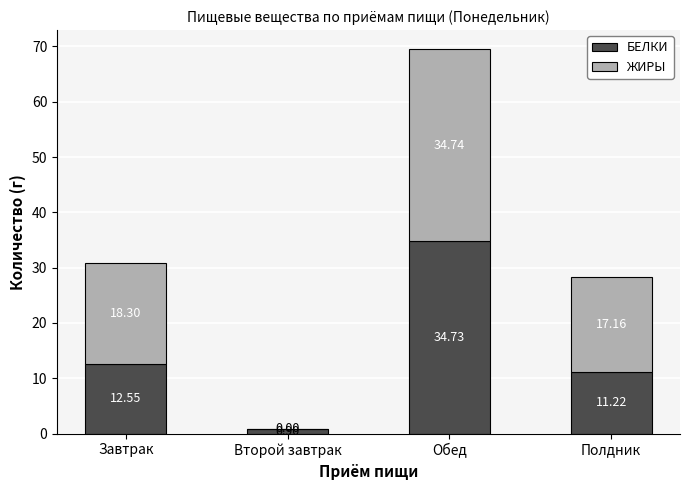

At which category is the sum across all series the highest?

Обед